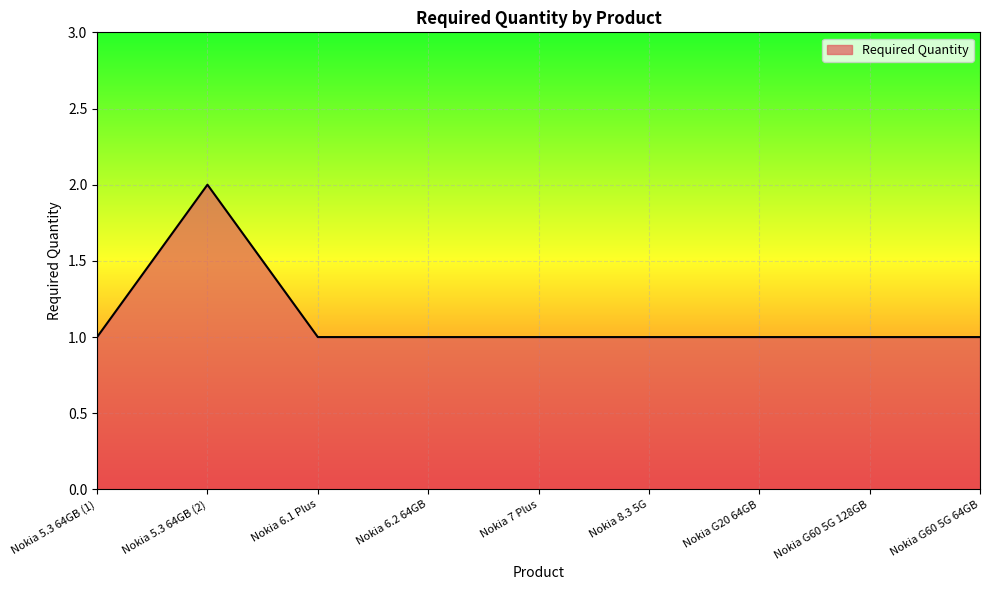

What is the minimum value shown in the chart?

1